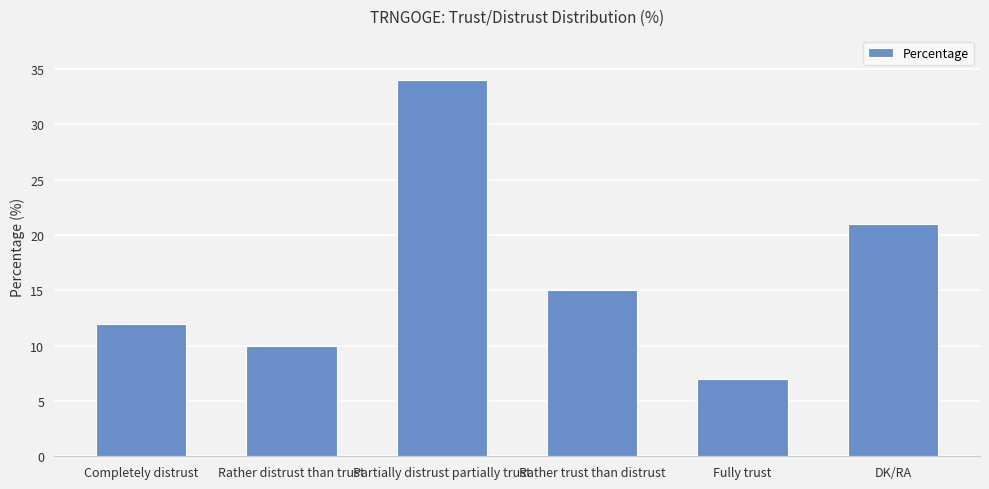

Reading left to right, extract all data points from this chart.

12	10	34	15	7	21